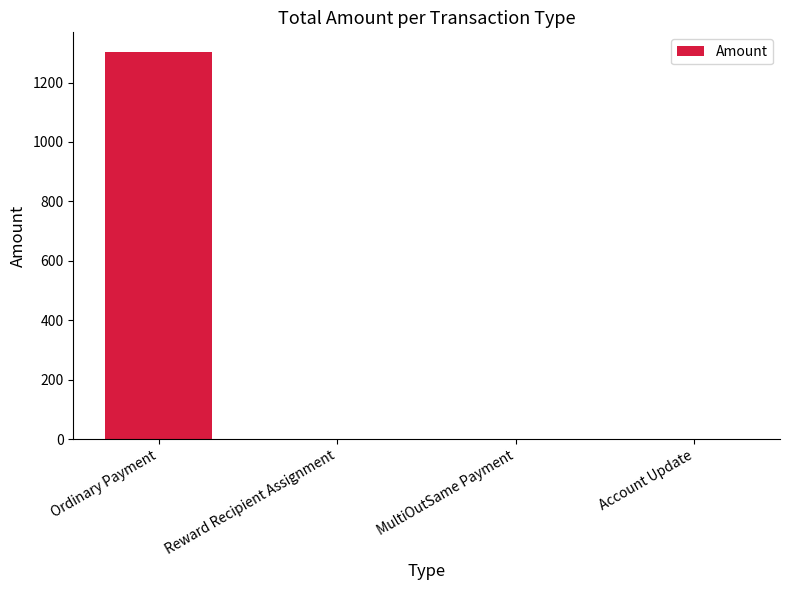

What is the change in value from Ordinary Payment to MultiOutSame Payment?

-1303.9